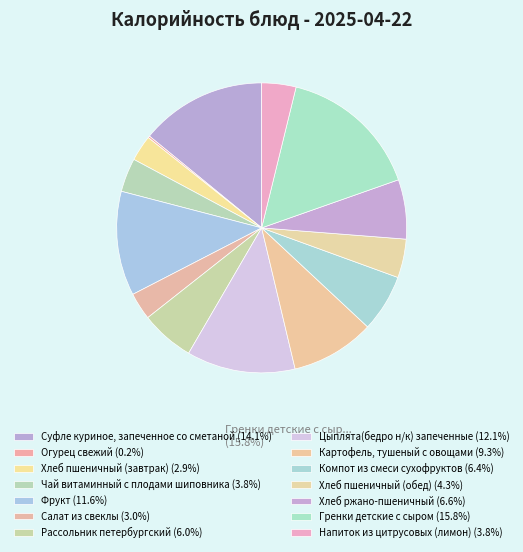

Is it true that Гренки детские с сыром is 16% of the pie?

True